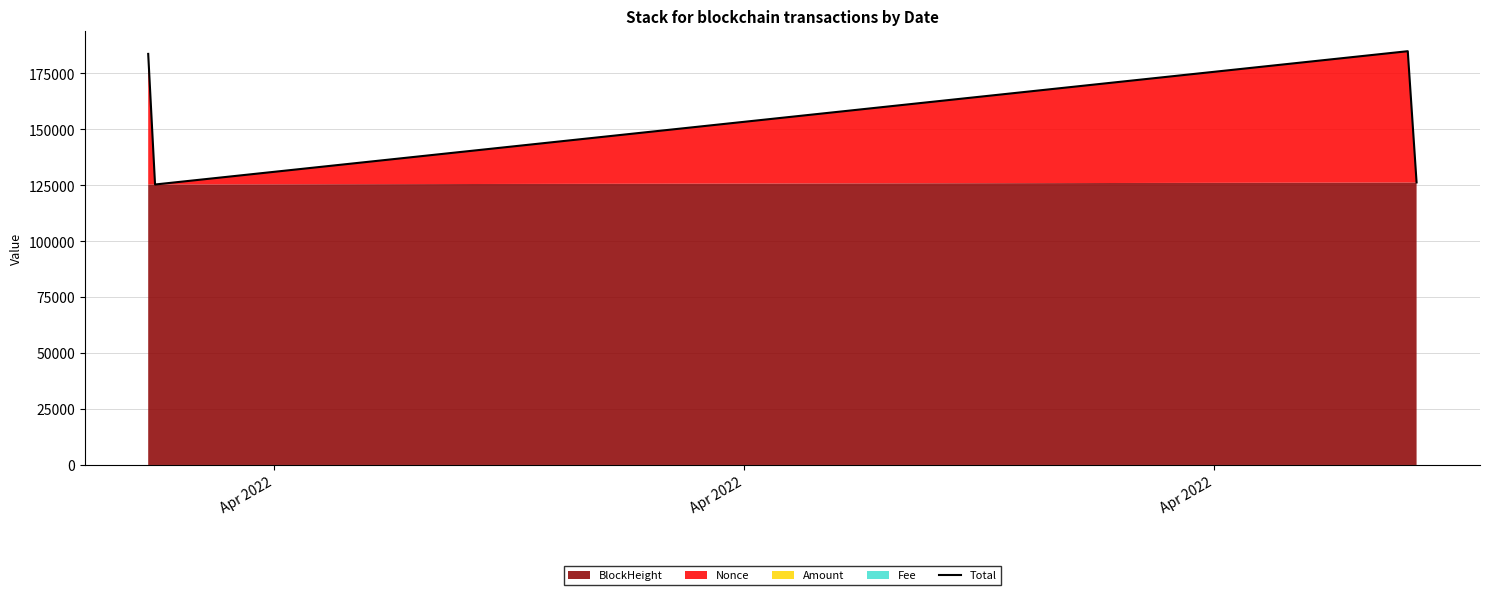

What is the maximum value shown in the chart?

184924.4